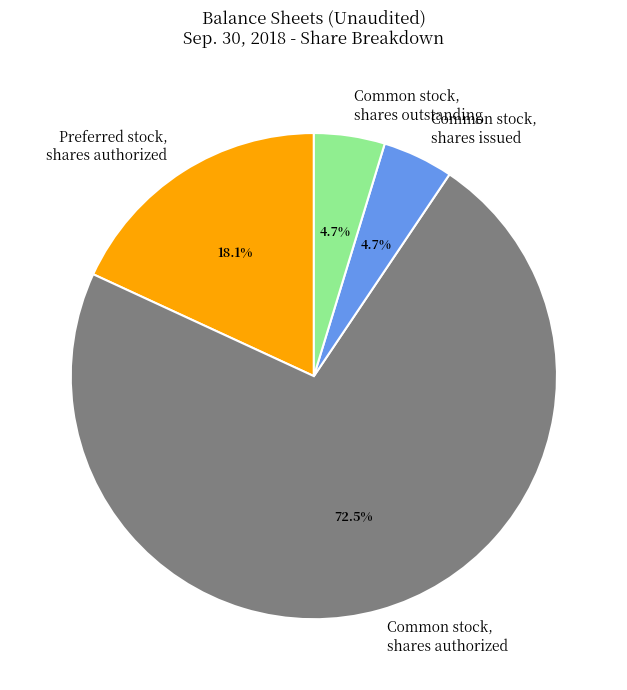

Do Preferred stock, shares authorized and Common stock, shares authorized together represent more than half of the pie?

Yes